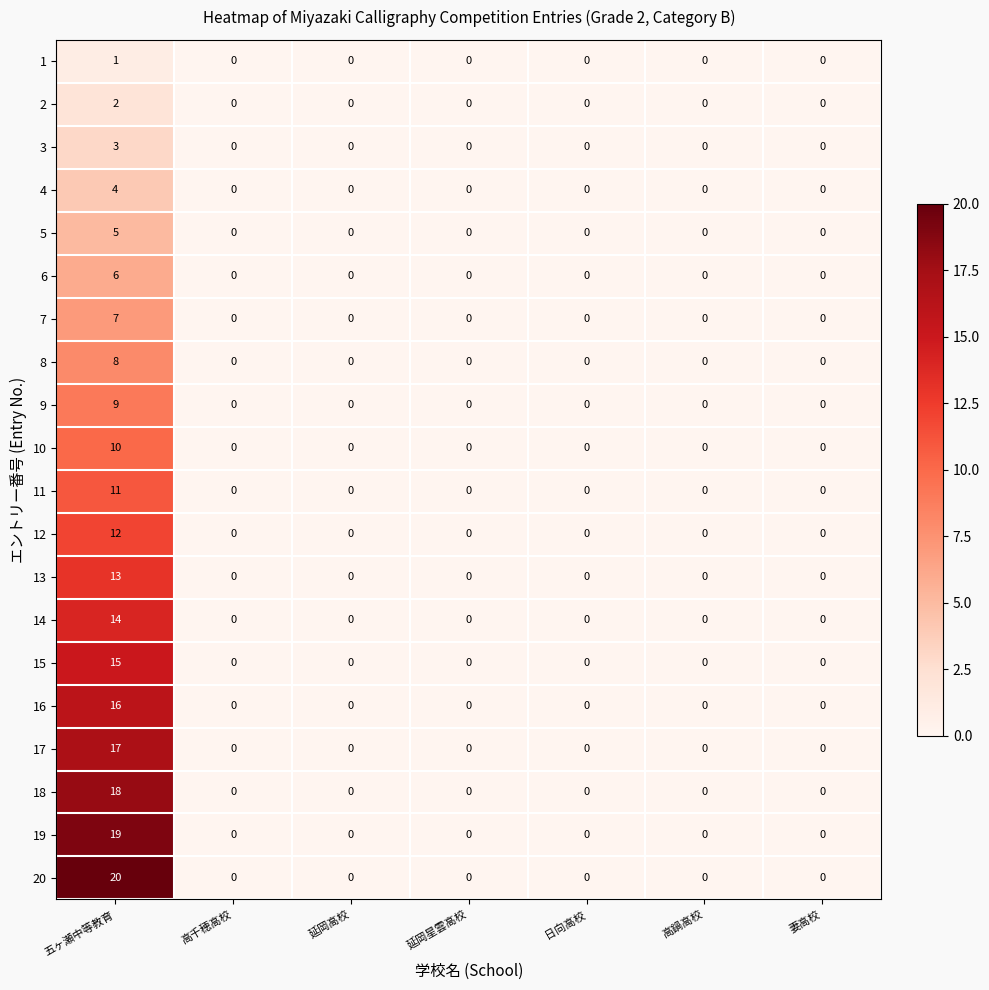

True or false: 1 has a value of -1 at 延岡星雲高校.

False